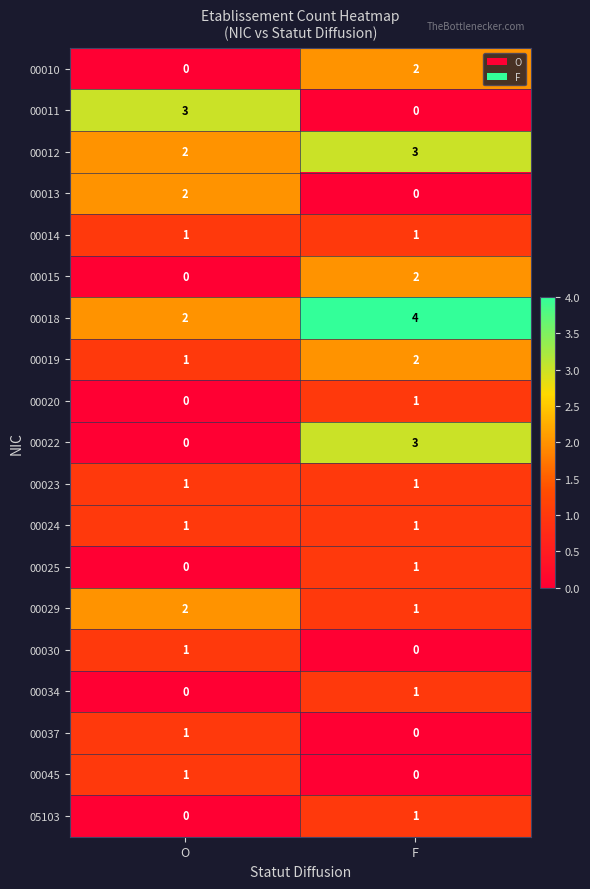

What is the total value across all series at F?

24